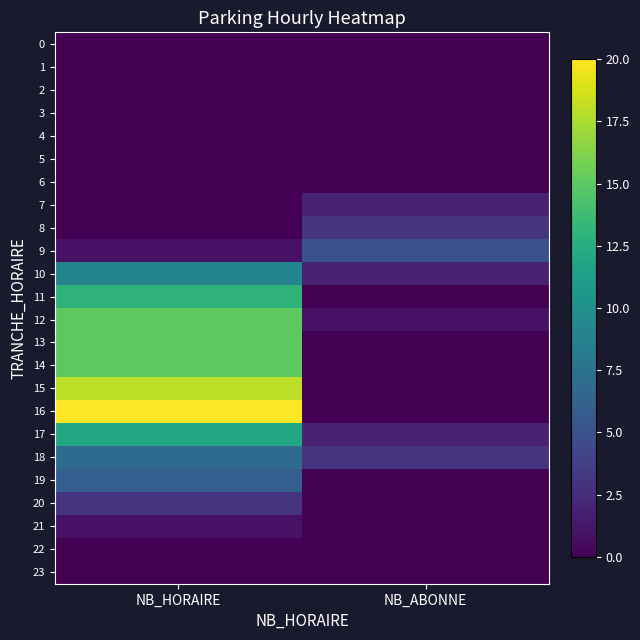

Between NB_HORAIRE and NB_ABONNE, which is larger?

NB_HORAIRE